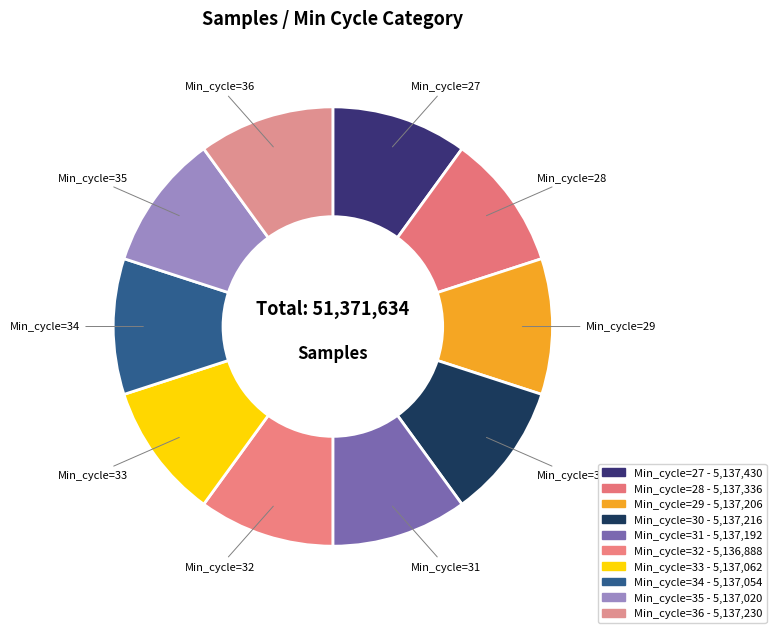

How many segments does this pie chart have?

10